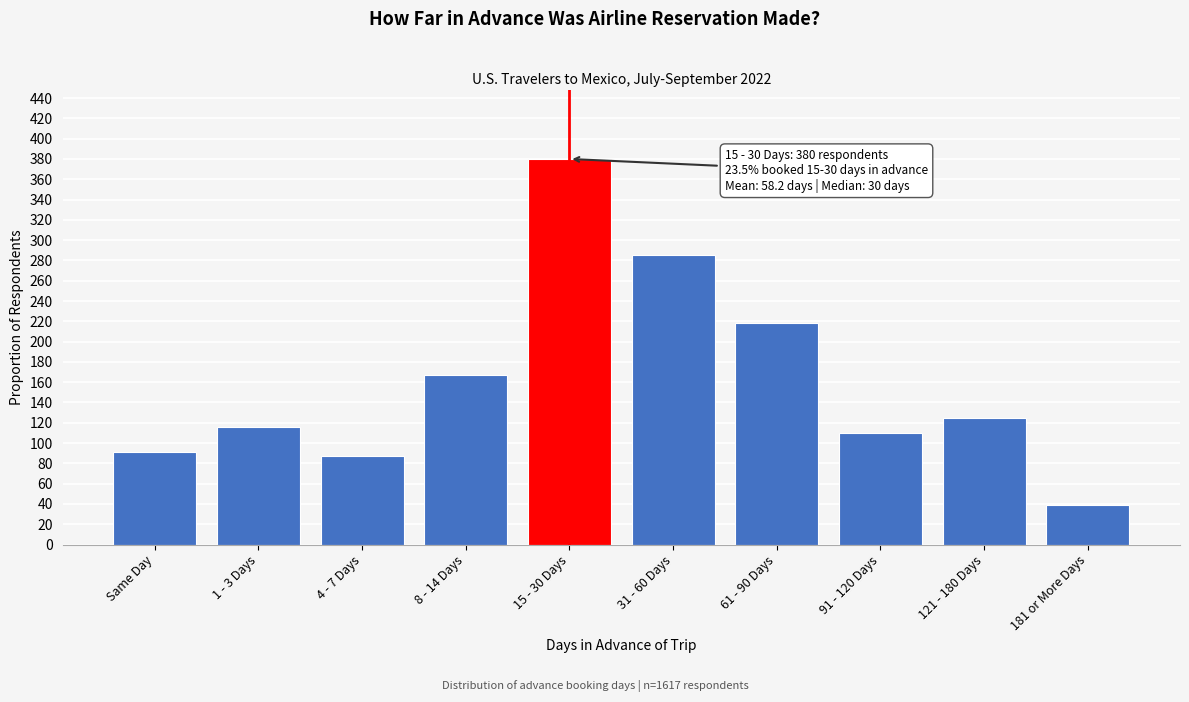

Reading left to right, list all the values displayed in this chart.

91	116	87	167	380	285	218	110	125	39